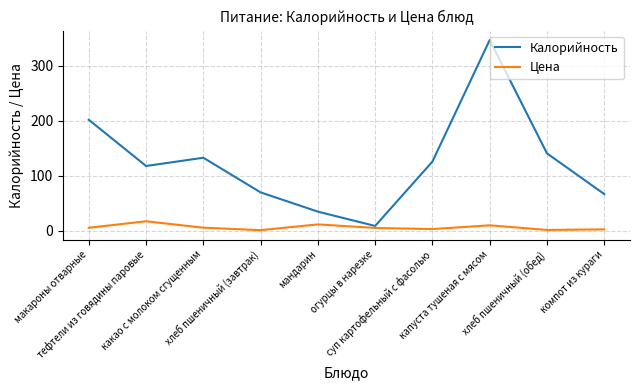

The value of Калорийность at какао с молоком сгущенным is 221.6. True or false?

False